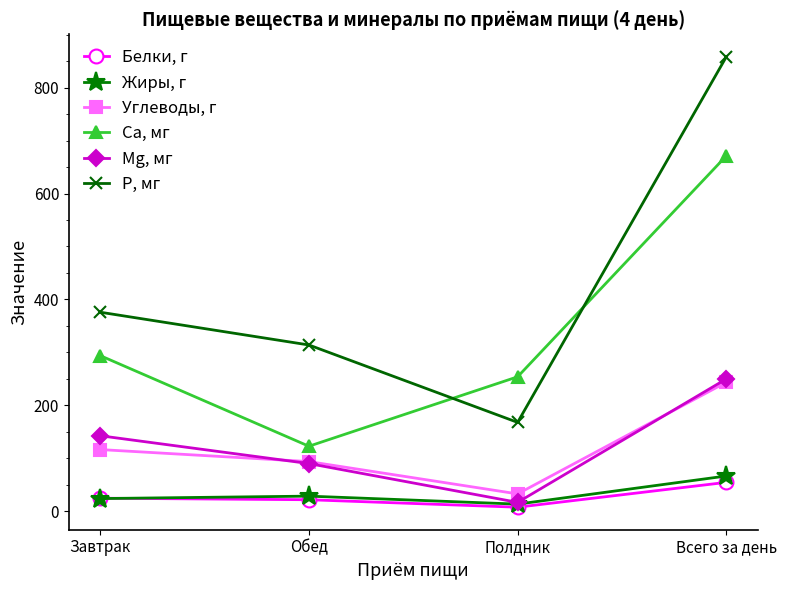

Which series has the largest range (max minus min)?

Р, мг